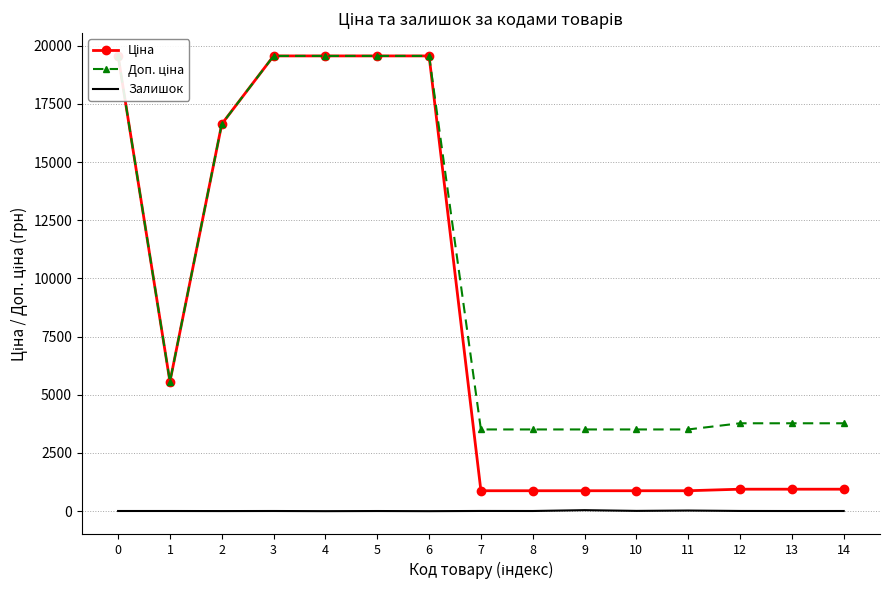

What is the average value of the Доп. ціна series?

9927.5